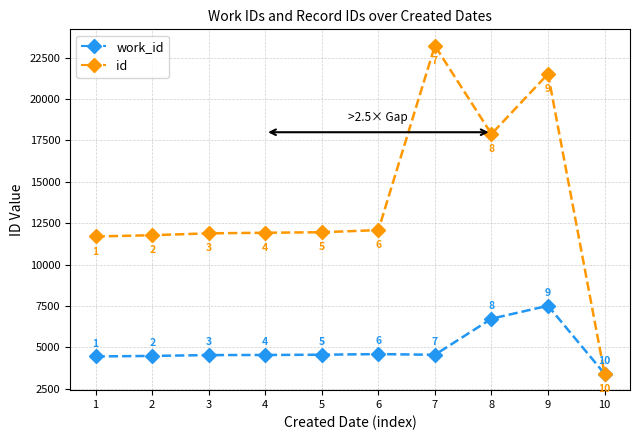

The value of id at 6 is 12083. True or false?

True